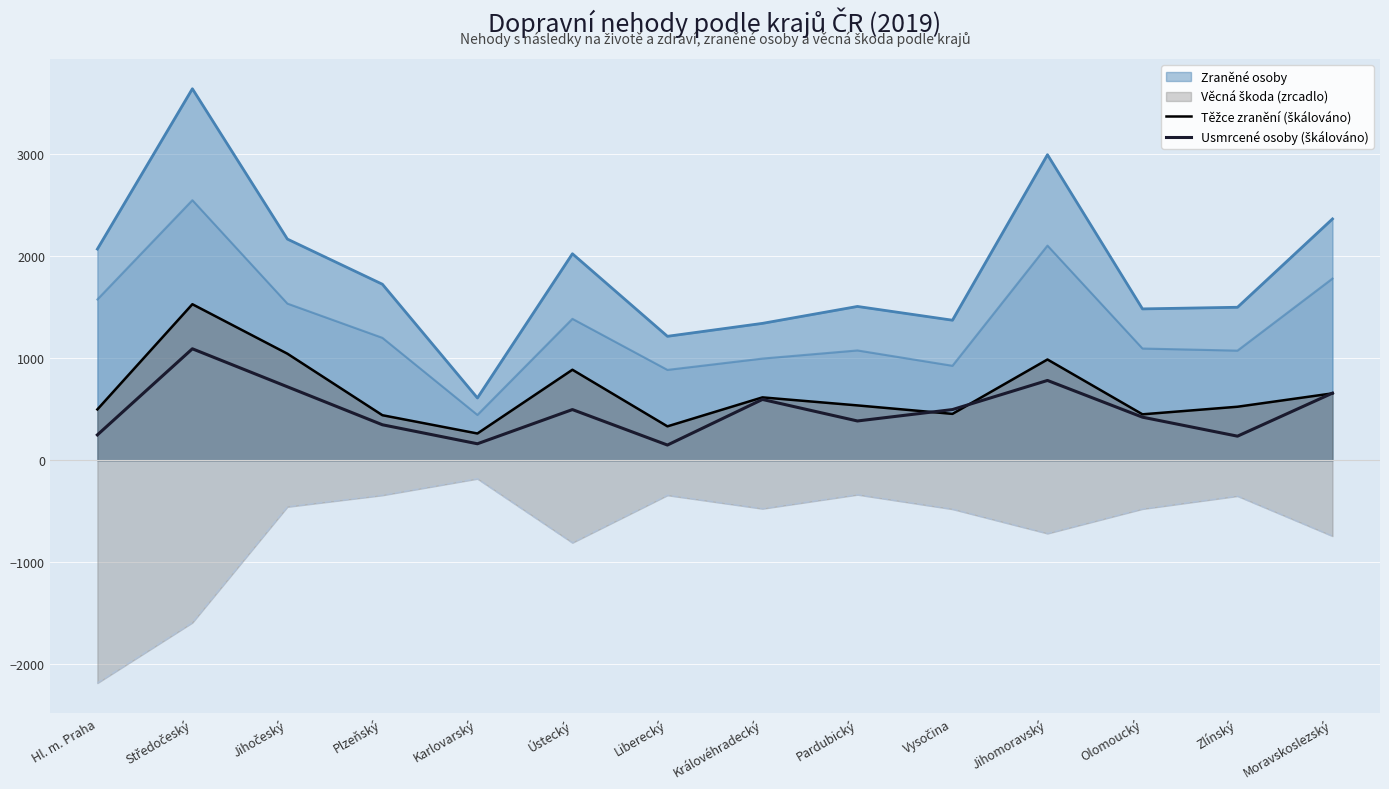

Which has a higher value, Hl. m. Praha or Liberecký?

Hl. m. Praha